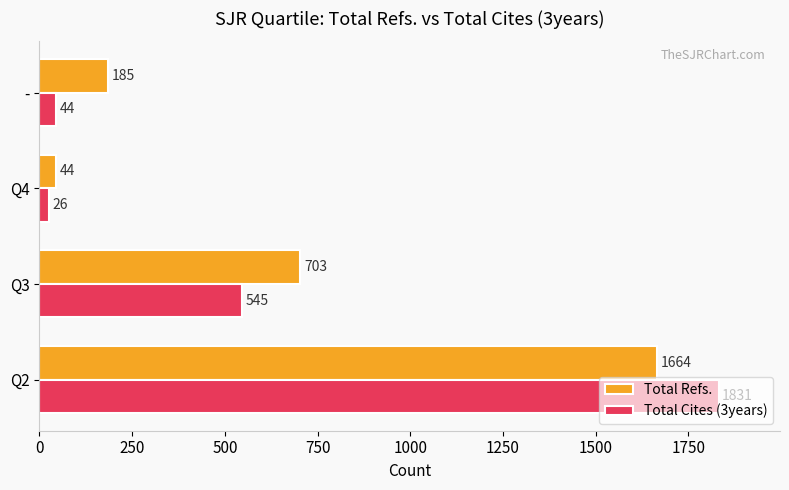

What is the sum of the Total Refs. values at - and Q3?

888